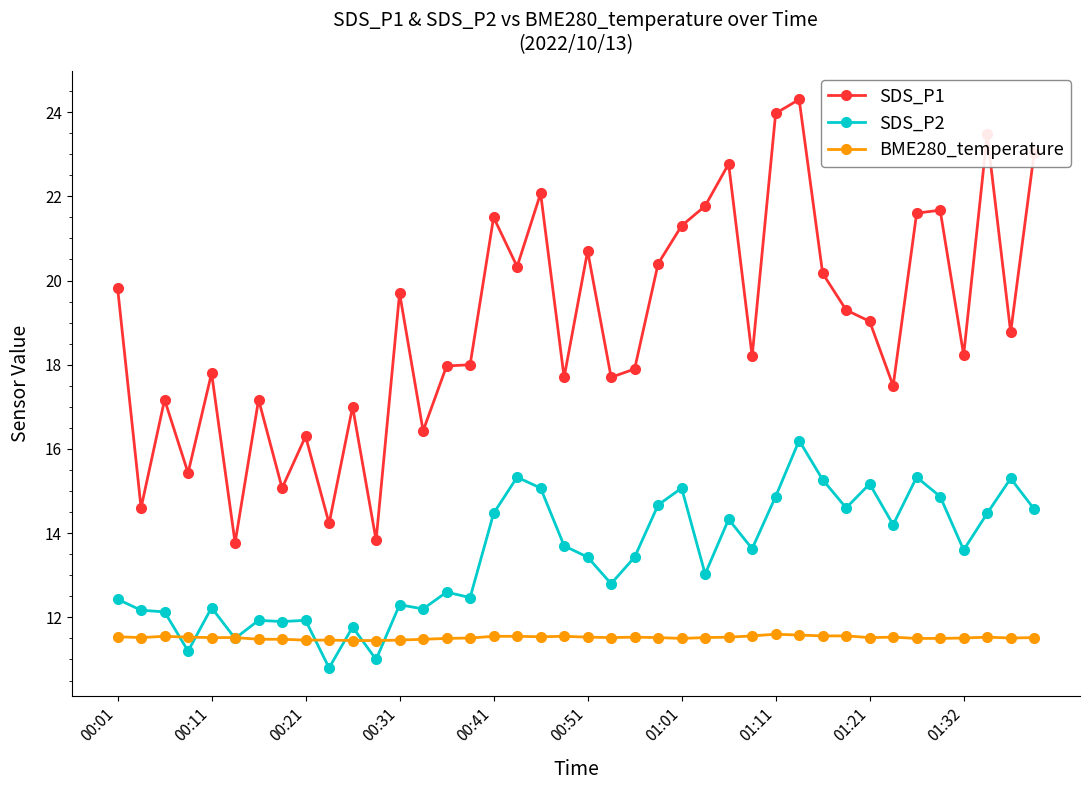

True or false: SDS_P2 has more than 1 points higher than both neighbors.

True